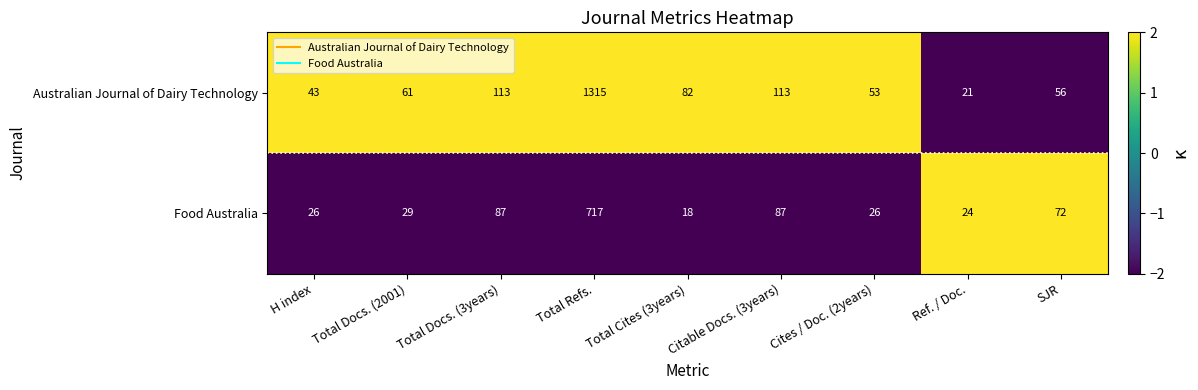

Rank the series by their average value, from highest to lowest.

Australian Journal of Dairy Technology, Food Australia